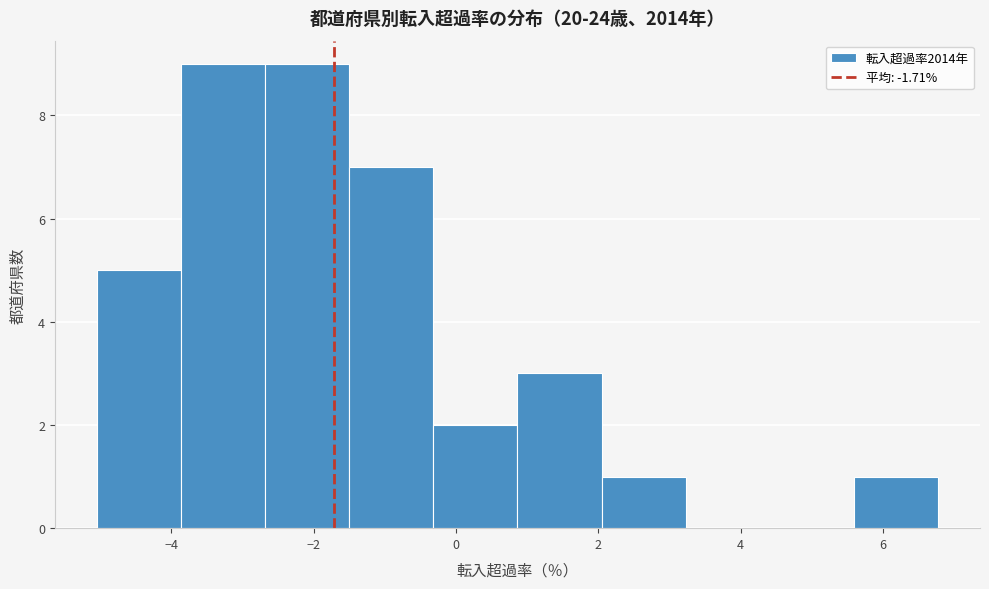

Reading left to right, list every bar in this chart as the range it spans on the x-axis followed by its height. Neither the bar edges nor the heights are printed on the chart, so give them approximately, as read against the axes.

-5.0 to -3.8: 5
-3.8 to -2.6: 9
-2.6 to -1.4: 9
-1.4 to -0.4: 7
-0.4 to 0.8: 2
0.8 to 2.0: 3
2.0 to 3.2: 1
3.2 to 4.4: 0
4.4 to 5.6: 0
5.6 to 6.8: 1